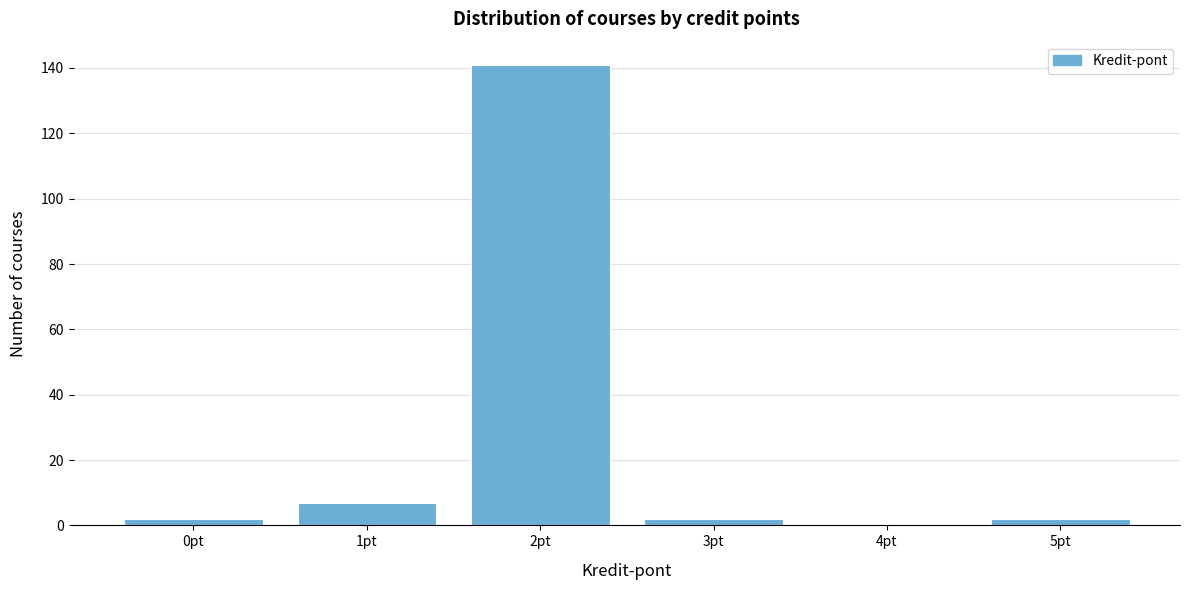

Reading right to left, list all the values displayed in this chart.

5pt=2	4pt=0	3pt=2	2pt=141	1pt=7	0pt=2